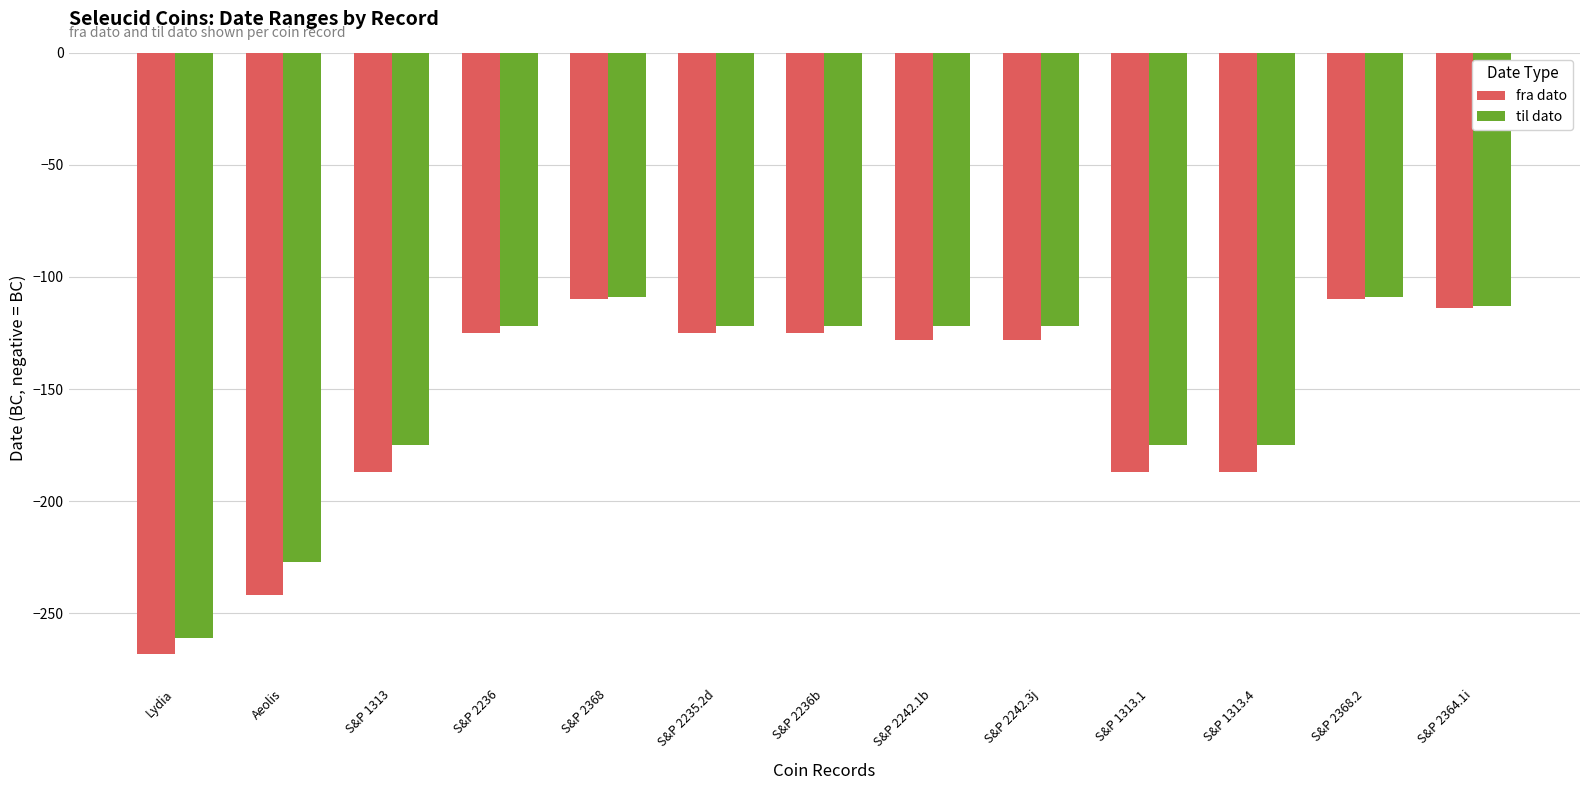

Rank the series at S&P 1313.4 from highest to lowest value.

til dato, fra dato